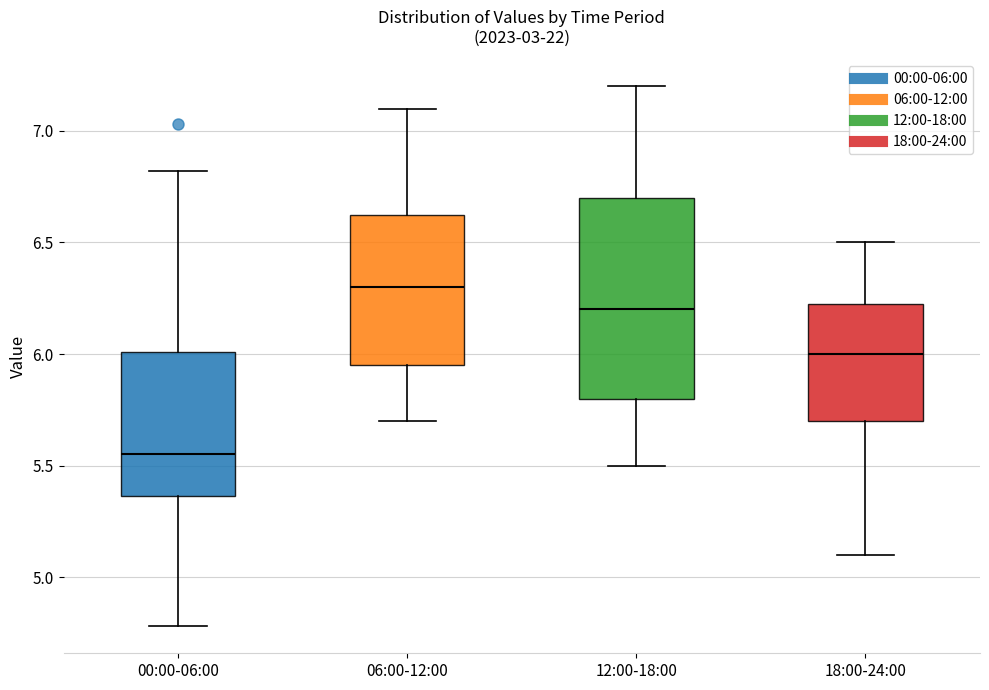

Reading left to right, transcribe this box plot: for each box, give where its median line is, the range the box spans, and where its two whiskers end, as read against the y-axis. The values are not printed on the chart, so give them approximately, as read against the axis.

00:00-06:00: median 5.55, box 5.35 to 6.00, whiskers 4.80 to 6.80
06:00-12:00: median 6.30, box 5.95 to 6.65, whiskers 5.70 to 7.10
12:00-18:00: median 6.20, box 5.80 to 6.70, whiskers 5.50 to 7.20
18:00-24:00: median 6.00, box 5.70 to 6.25, whiskers 5.10 to 6.50